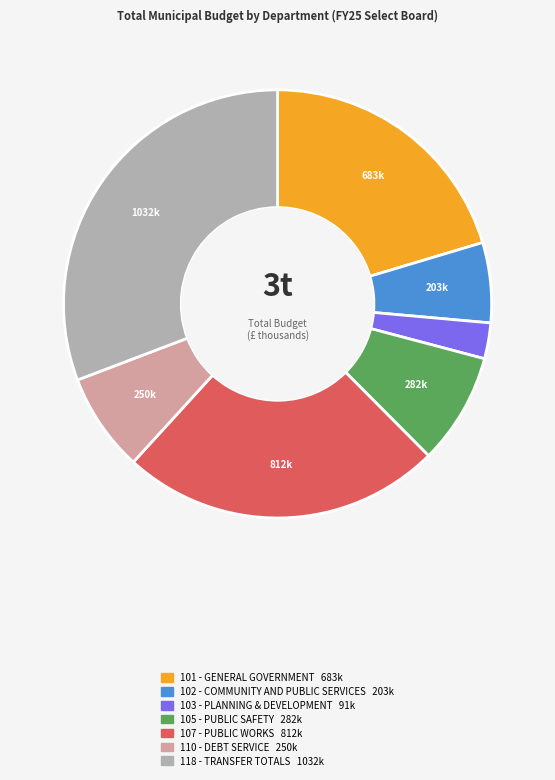

Rank the categories by value from highest to lowest.

118 - TRANSFER TOTALS, 107 - PUBLIC WORKS, 101 - GENERAL GOVERNMENT, 105 - PUBLIC SAFETY, 110 - DEBT SERVICE, 102 - COMMUNITY AND PUBLIC SERVICES, 103 - PLANNING & DEVELOPMENT